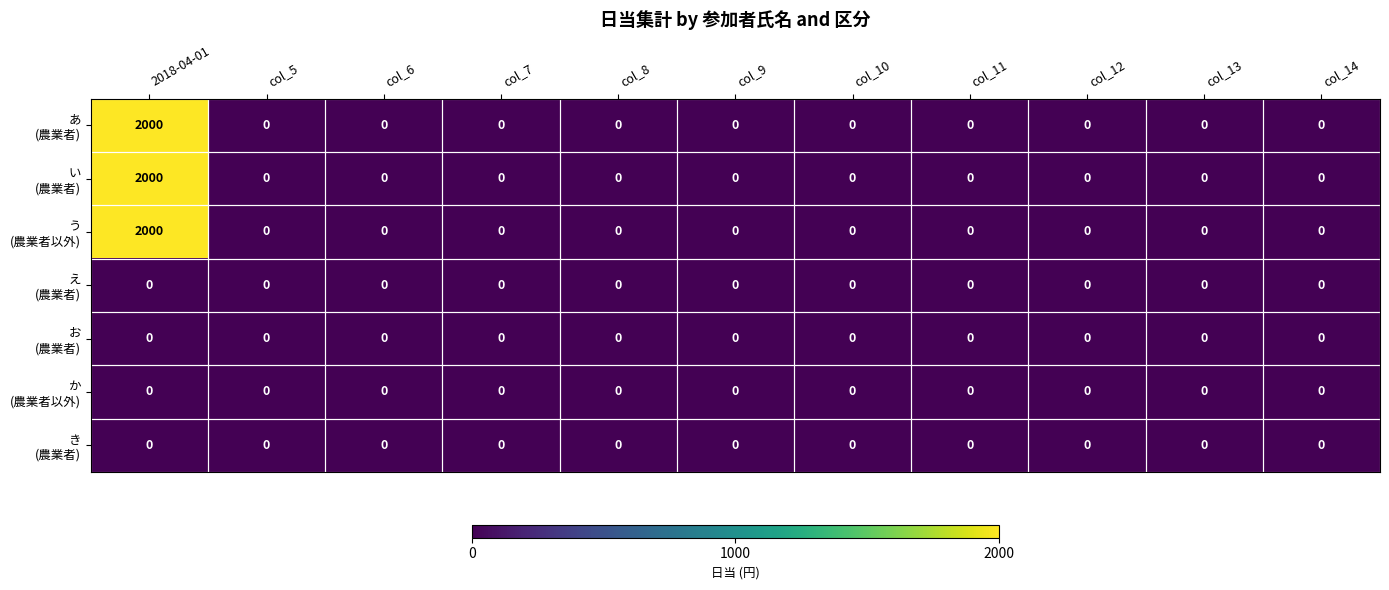

What is the maximum value shown in the chart?

2000